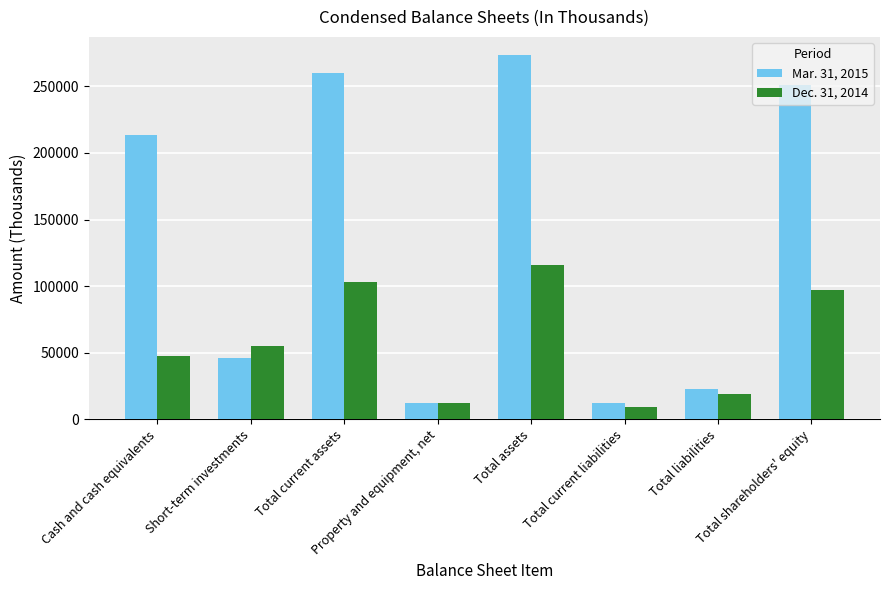

Rank the series by their average value, from highest to lowest.

Mar. 31, 2015, Dec. 31, 2014